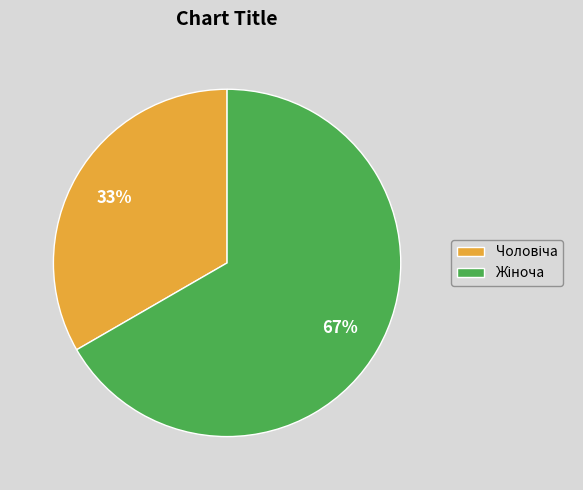

To the nearest percent, what is the average slice percentage?

50%